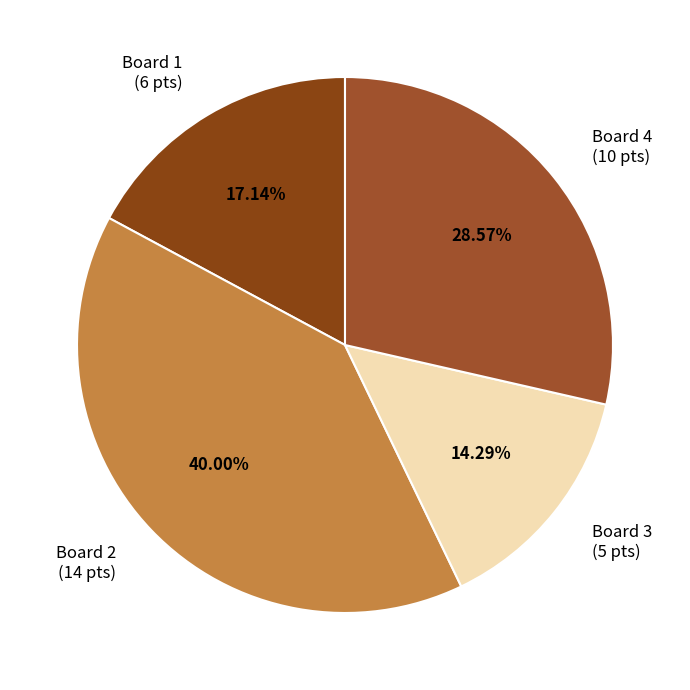

Rank the categories by value from highest to lowest.

Board 2 (14 pts), Board 4 (10 pts), Board 1 (6 pts), Board 3 (5 pts)